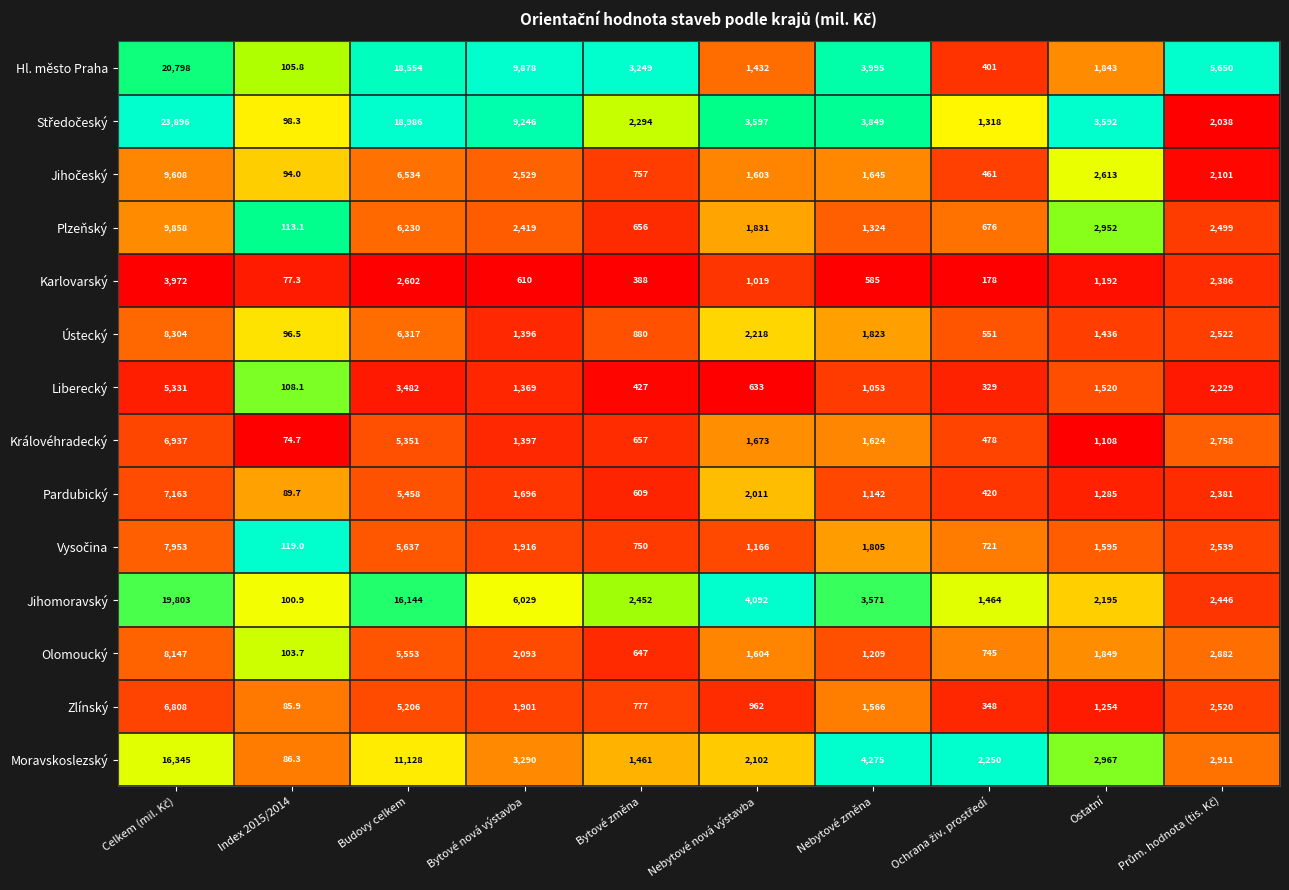

The value of Pardubický at Bytové změna is 609.0. True or false?

True